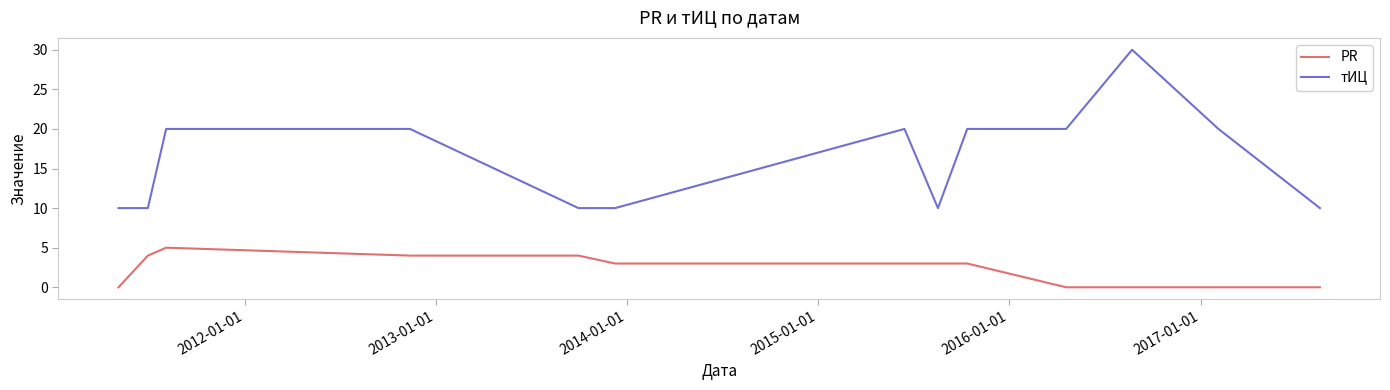

What is the minimum value for тИЦ?

10